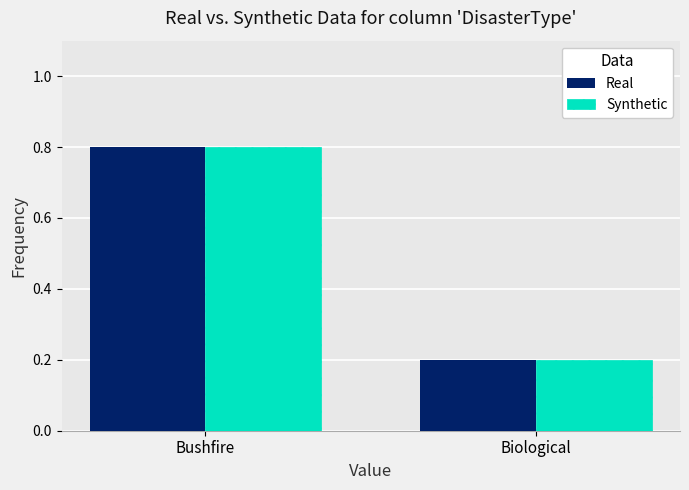

Where is Synthetic nearest to the value 0?

Biological